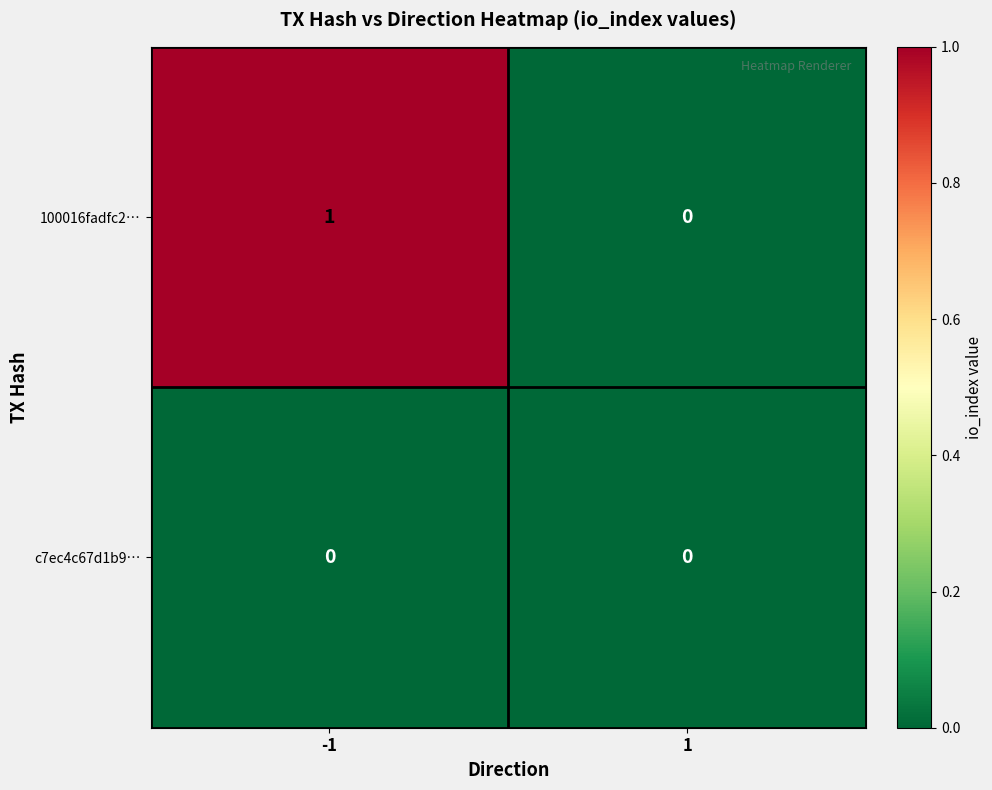

The value of 100016fadfc2… at 1 is 0. True or false?

True